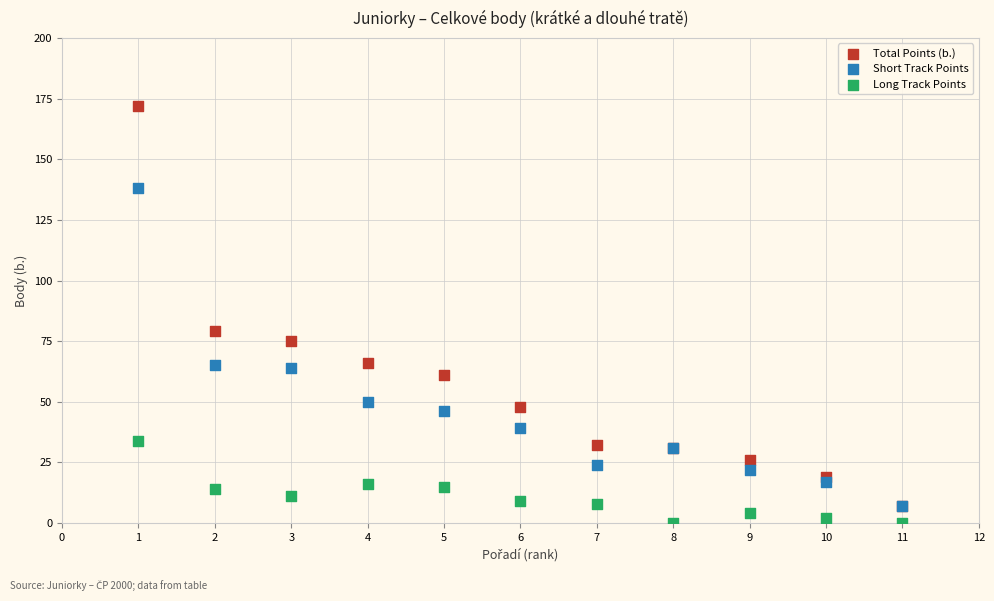

Across all series, what Y value is closest to 86?

79